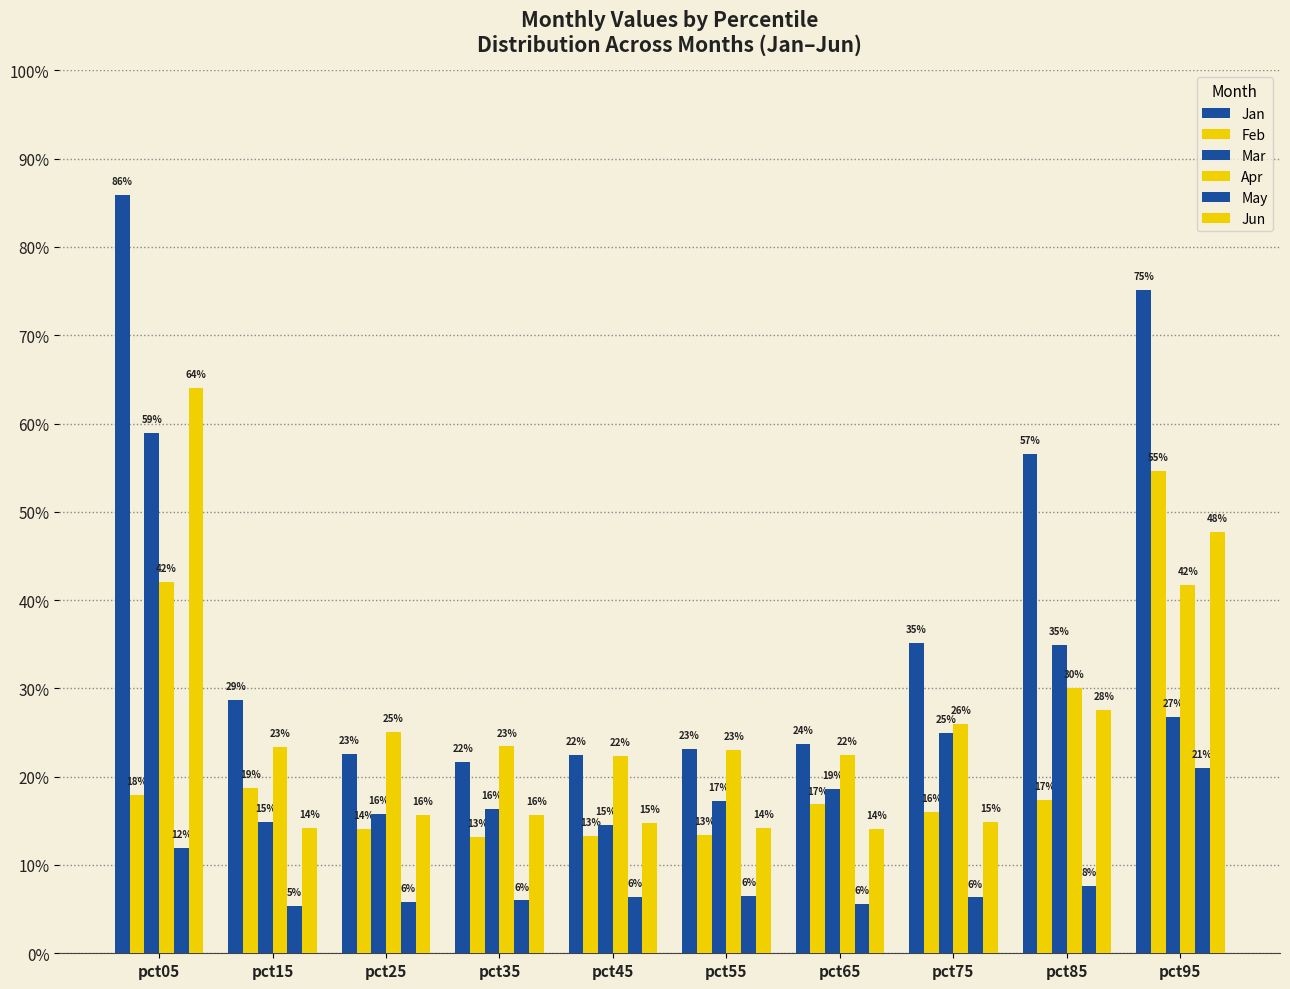

At how many categories does at least one series exceed 0?

10